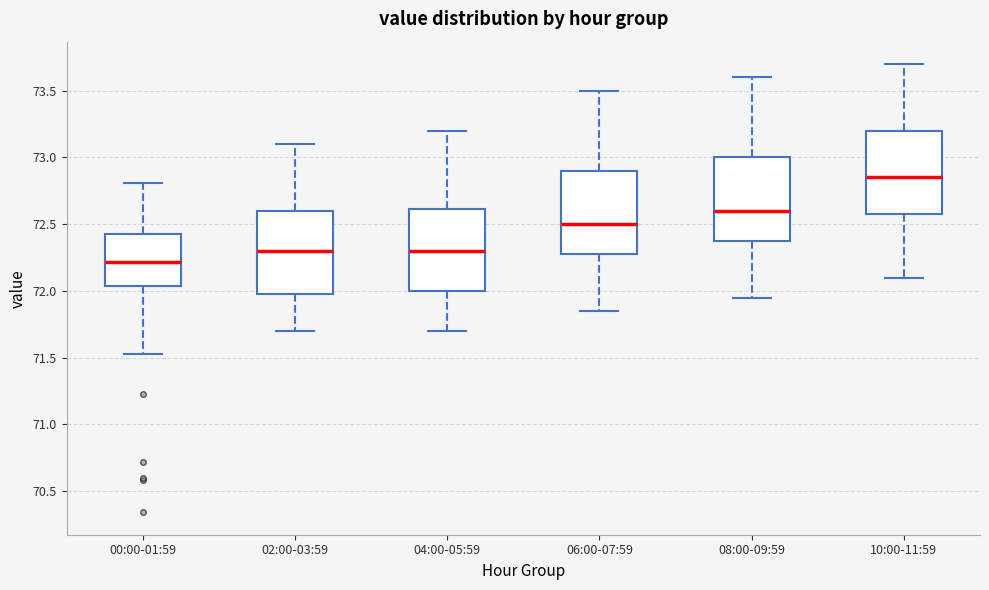

Reading left to right, read every box against the y-axis: the position of its median line, the range the box covers, and the ends of its whiskers. The values are not printed on the chart, so give them approximately, as read against the axis.

00:00-01:59: median 72.20, box 72.05 to 72.45, whiskers 71.55 to 72.80
02:00-03:59: median 72.30, box 72.00 to 72.60, whiskers 71.70 to 73.10
04:00-05:59: median 72.30, box 72.00 to 72.60, whiskers 71.70 to 73.20
06:00-07:59: median 72.50, box 72.30 to 72.90, whiskers 71.85 to 73.50
08:00-09:59: median 72.60, box 72.40 to 73.00, whiskers 71.95 to 73.60
10:00-11:59: median 72.85, box 72.60 to 73.20, whiskers 72.10 to 73.70